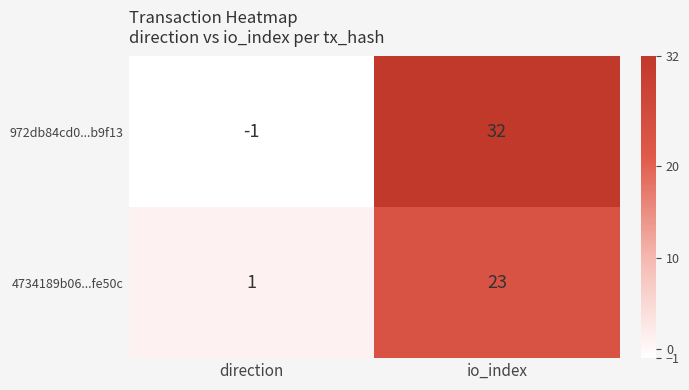

What is the spread (max minus min) of values at io_index?

9